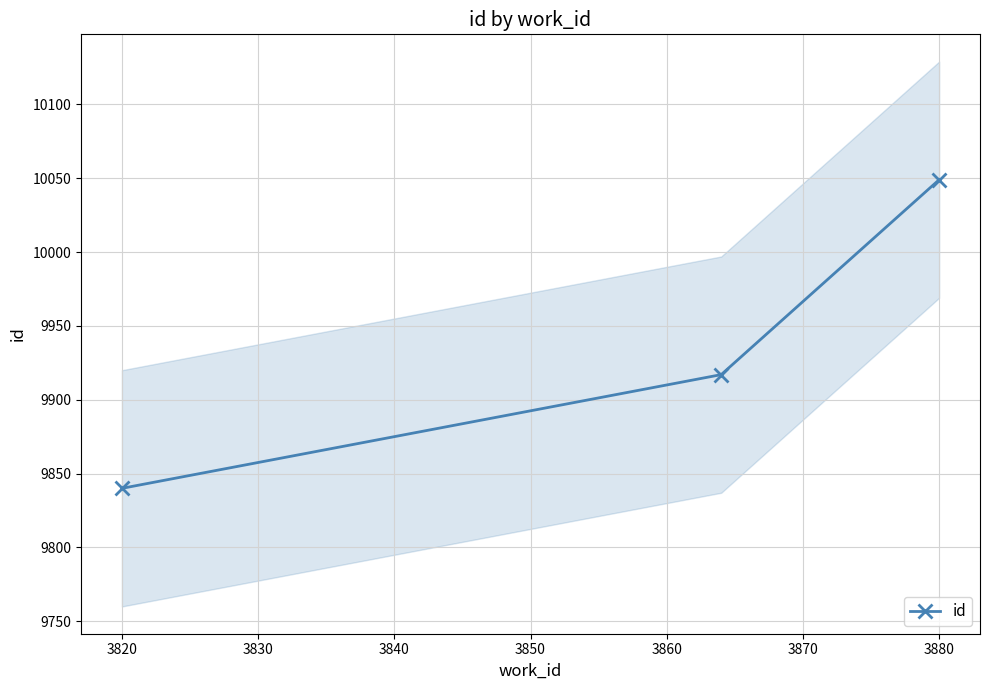

How many lines are shown in the chart?

1